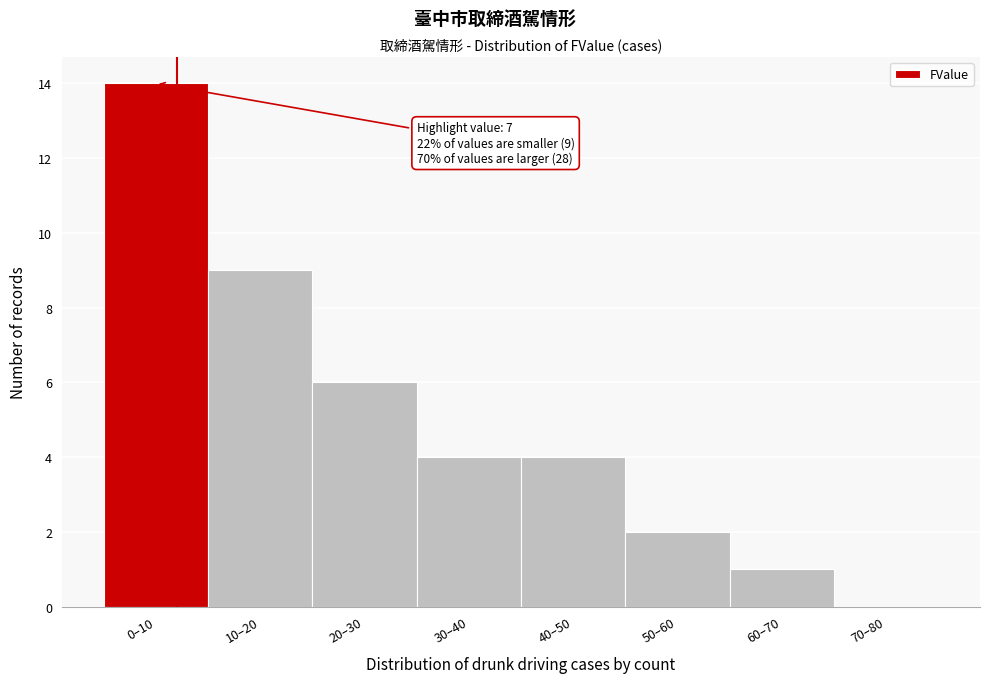

Reading left to right, extract all data points from this chart.

0–10=14	10–20=9	20–30=6	30–40=4	40–50=4	50–60=2	60–70=1	70–80=0